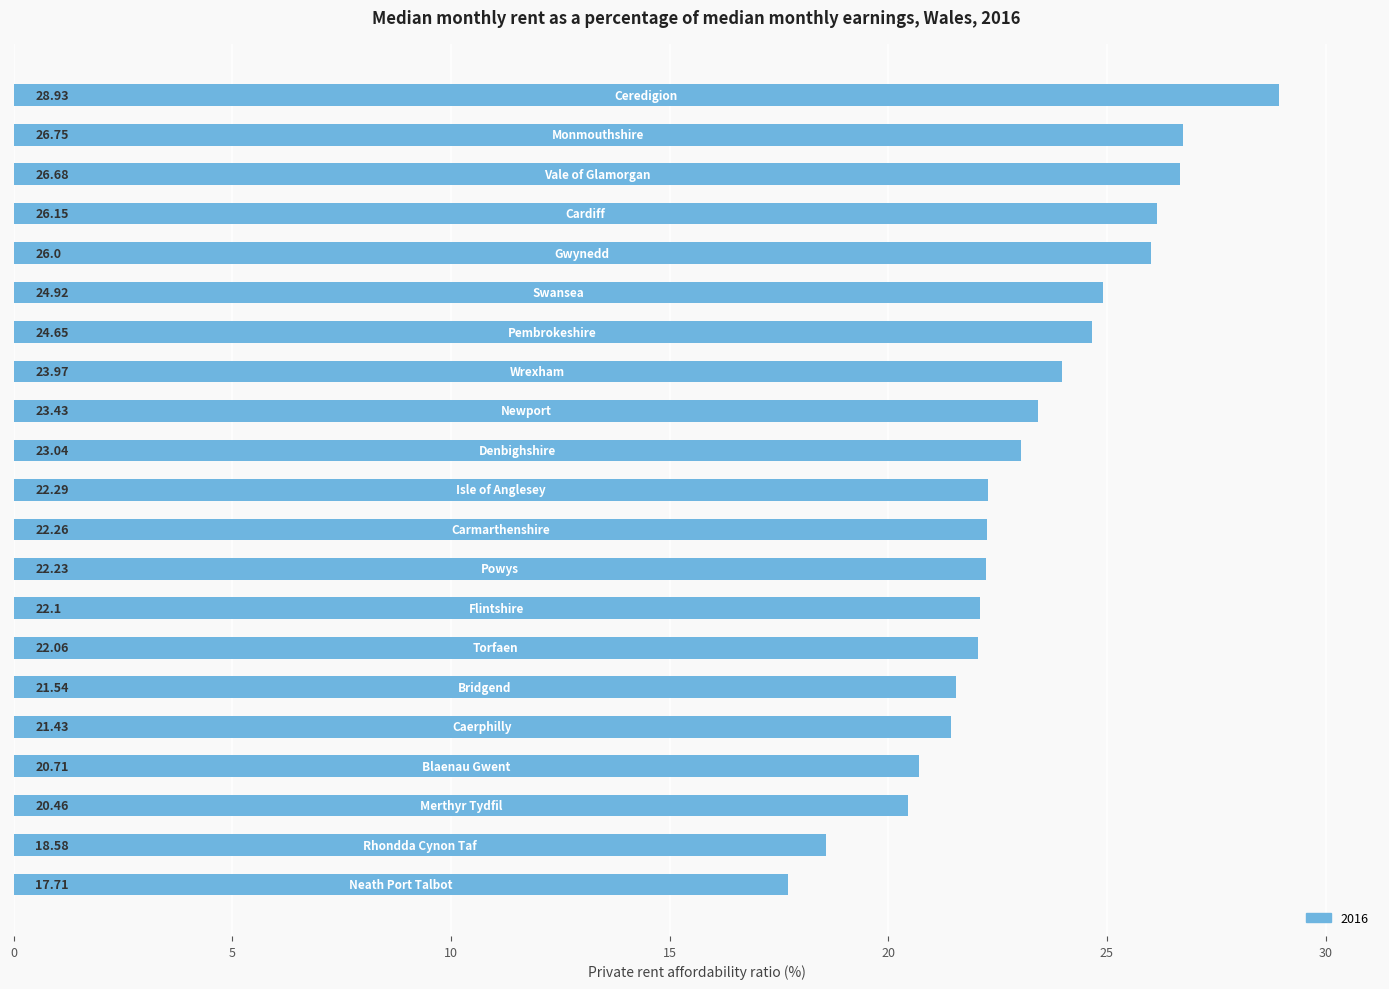

What is the sum of all values?

485.9